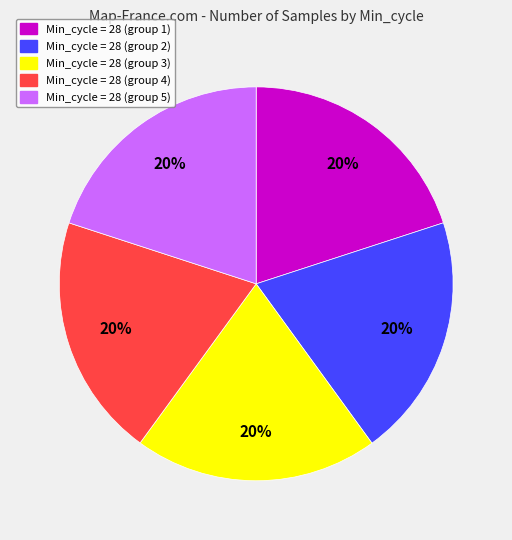

Is there a majority slice in this chart?

No